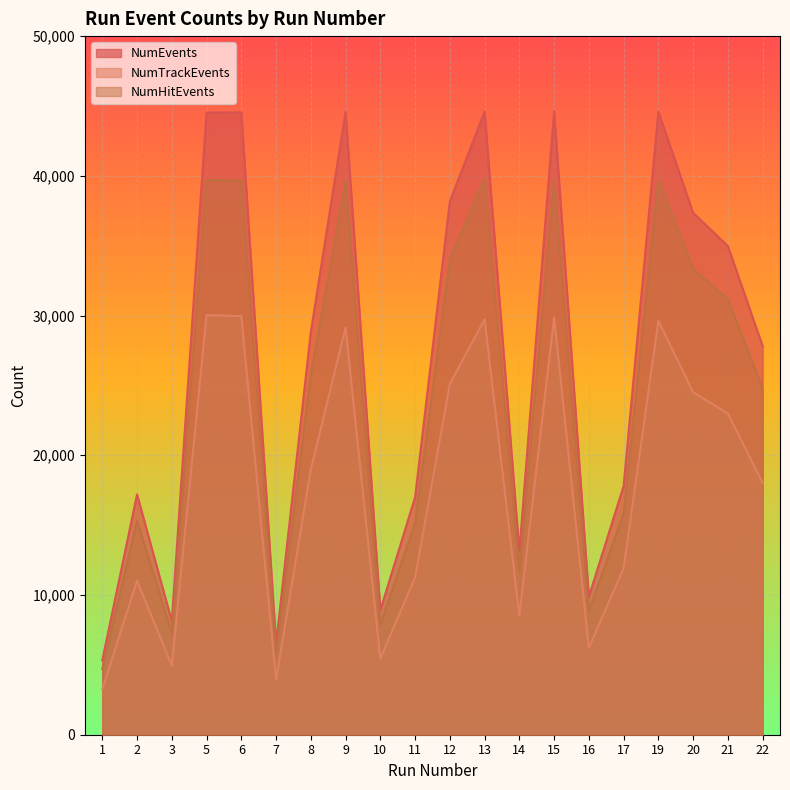

What is the greatest value displayed?

44623